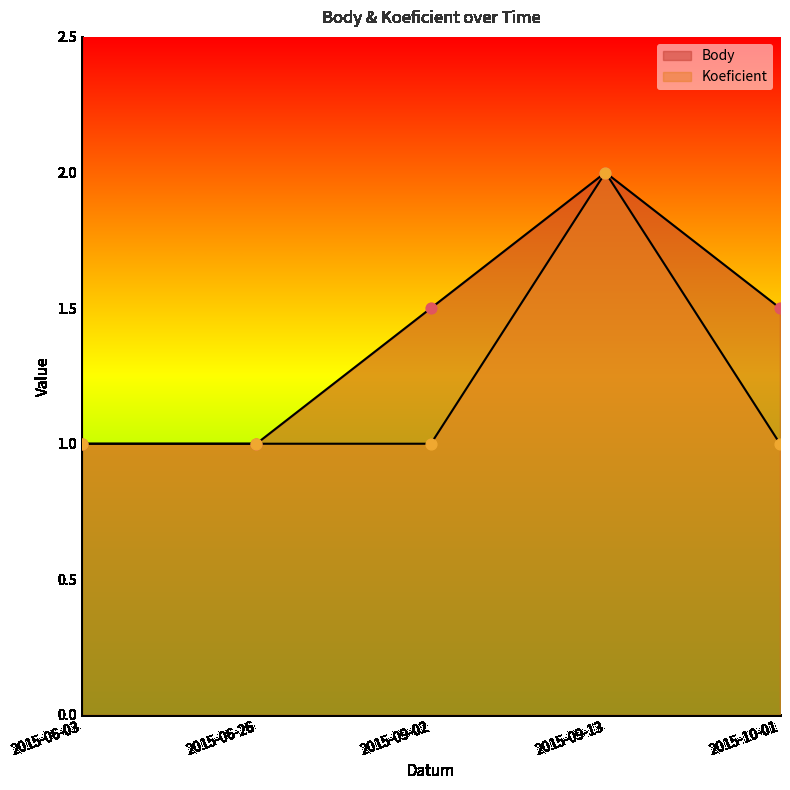

Is the value of Body at 2015-09-13 greater than the value of Koeficient at 2015-10-01?

Yes